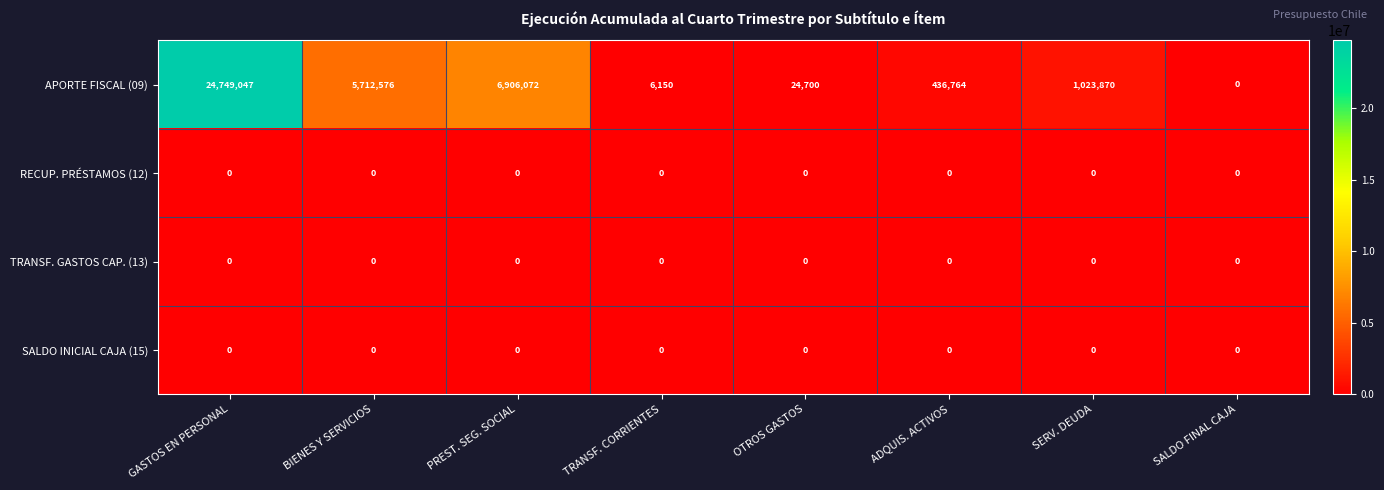

List the labels in order of APORTE FISCAL (09) value, largest first.

GASTOS EN PERSONAL, PREST. SEG. SOCIAL, BIENES Y SERVICIOS, SERV. DEUDA, ADQUIS. ACTIVOS, OTROS GASTOS, TRANSF. CORRIENTES, SALDO FINAL CAJA